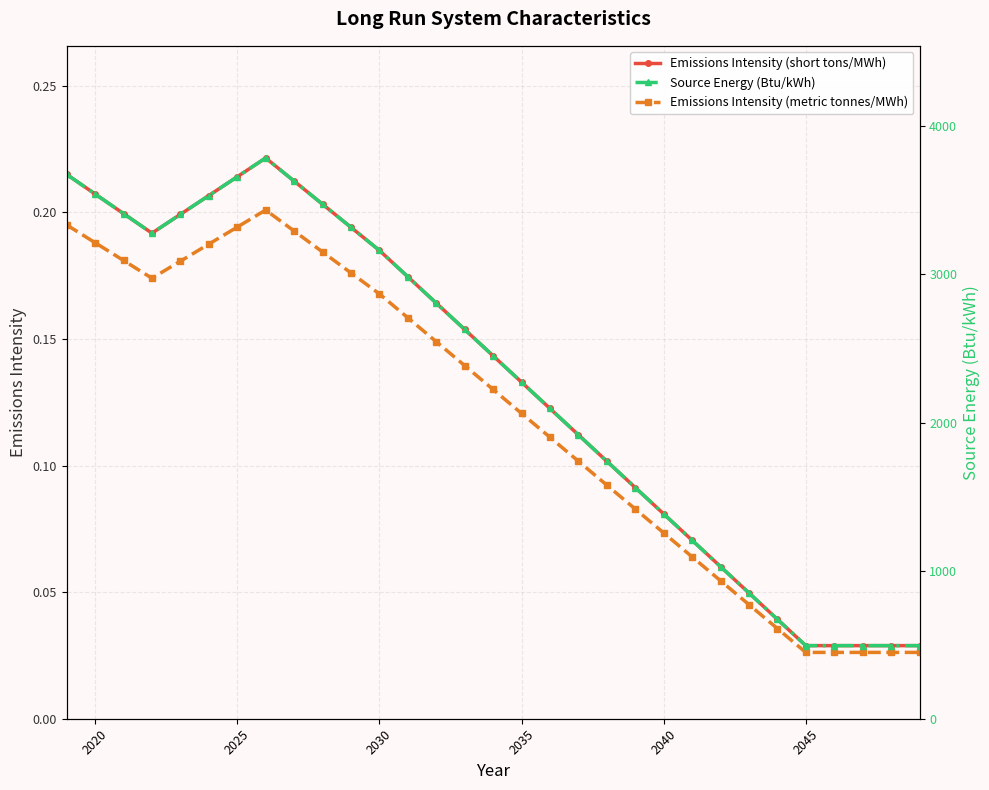

Which series has the largest total across all categories?

Source Energy (Btu/kWh)